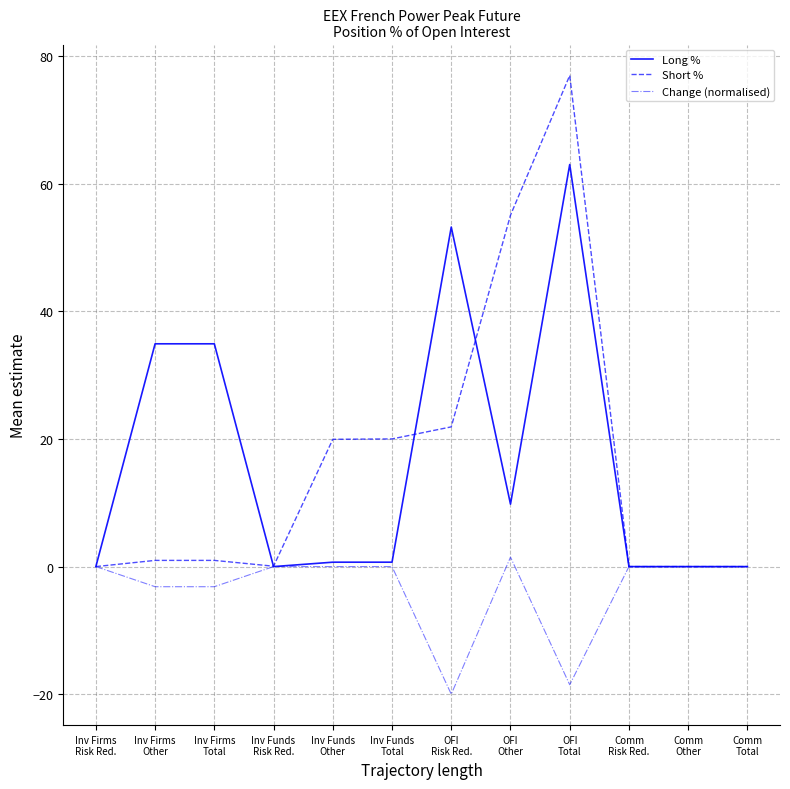

Does the chart display data point markers on the line(s)?

No